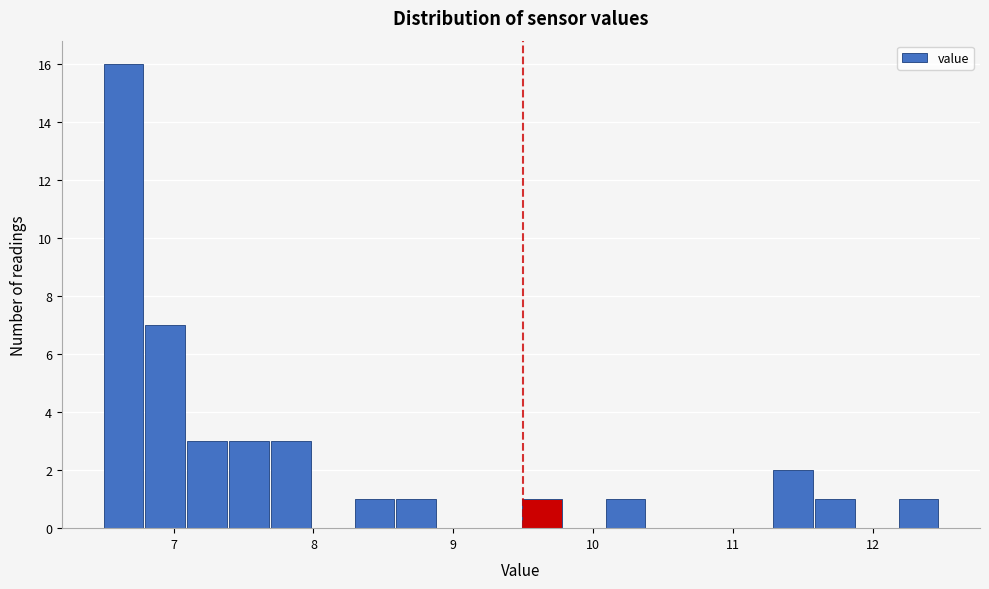

Around what value on the x-axis is the tallest bar? Give the approximate position of its centre, as read against the axis.

6.6